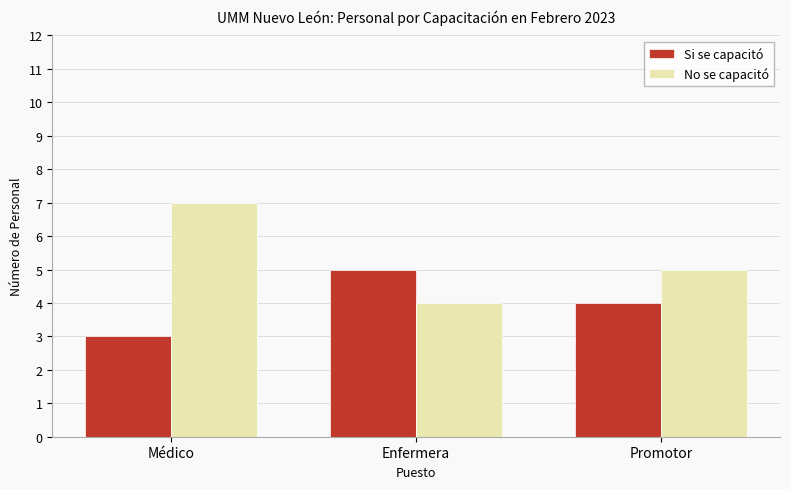

Which series has the widest spread of values?

No se capacitó